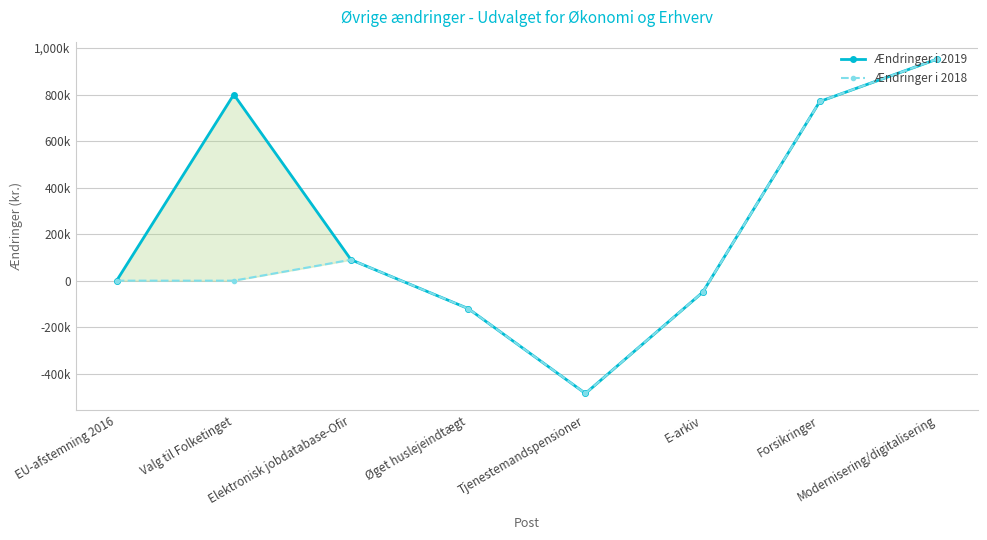

Is it true that Ændringer i 2018 equals -120000 at Øget huslejeindtægt?

True